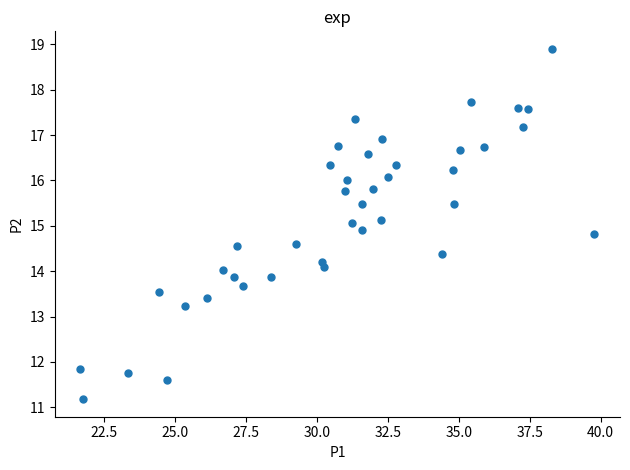

What is the range of X values (max minus min)?

18.1